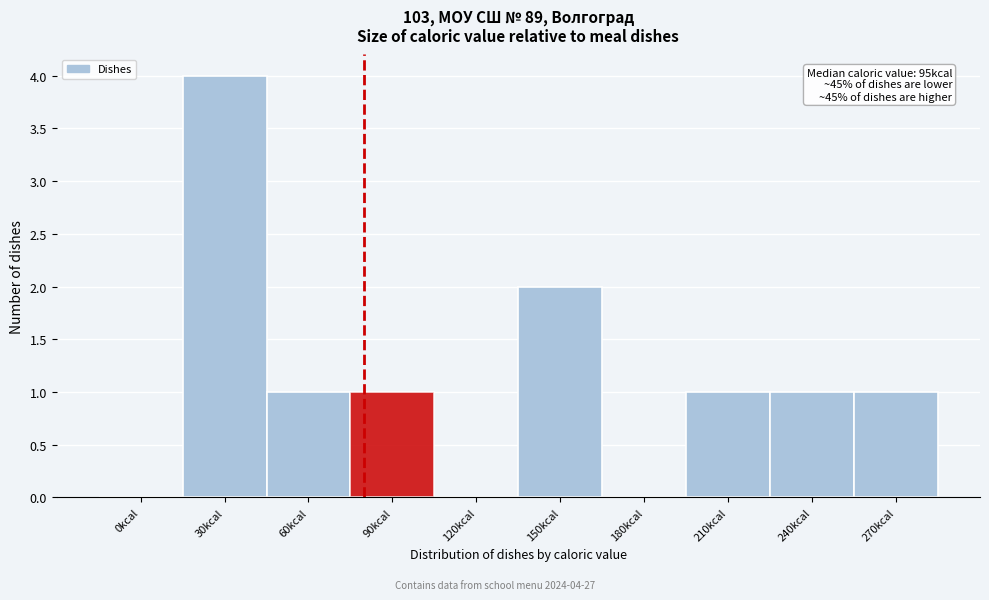

Reading left to right, extract all data points from this chart.

0kcal=0	30kcal=4	60kcal=1	90kcal=1	120kcal=0	150kcal=2	180kcal=0	210kcal=1	240kcal=1	270kcal=1